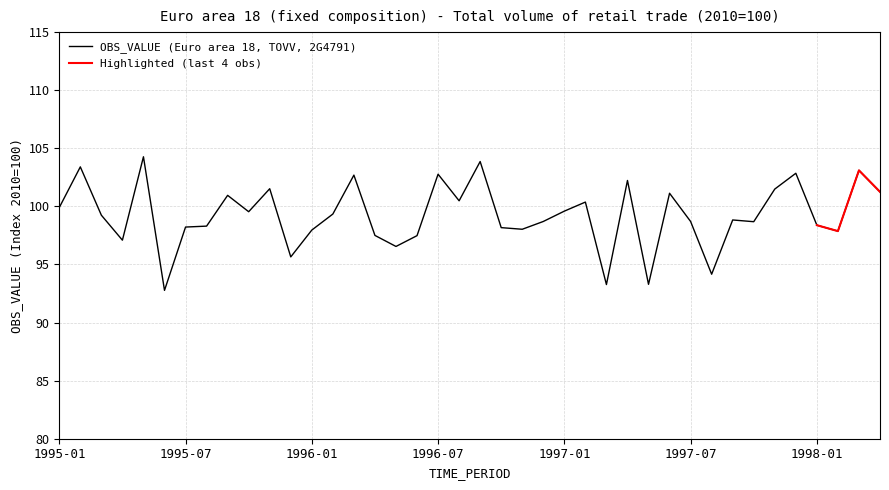

Reading left to right, transcribe all the data shown in this chart.

1995-01=99.9	1995-02=103.4	1995-03=99.2	1995-04=97.1	1995-05=104.3	1995-06=92.8	1995-07=98.2	1995-08=98.3	1995-09=101.0	1995-10=99.5	1995-11=101.5	1995-12=95.7	1996-01=98.0	1996-02=99.3	1996-03=102.7	1996-04=97.5	1996-05=96.5	1996-06=97.5	1996-07=102.8	1996-08=100.5	1996-09=103.9	1996-10=98.2	1996-11=98.0	1996-12=98.7	1997-01=99.6	1997-02=100.4	1997-03=93.3	1997-04=102.2	1997-05=93.3	1997-06=101.1	1997-07=98.7	1997-08=94.2	1997-09=98.8	1997-10=98.7	1997-11=101.5	1997-12=102.8	1998-01=98.4	1998-02=97.9	1998-03=103.1	1998-04=101.2